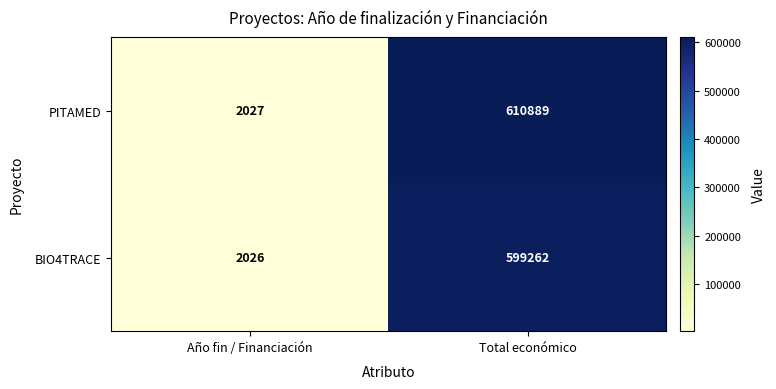

What is the approximate value of PITAMED at Año fin / Financiación?

2027